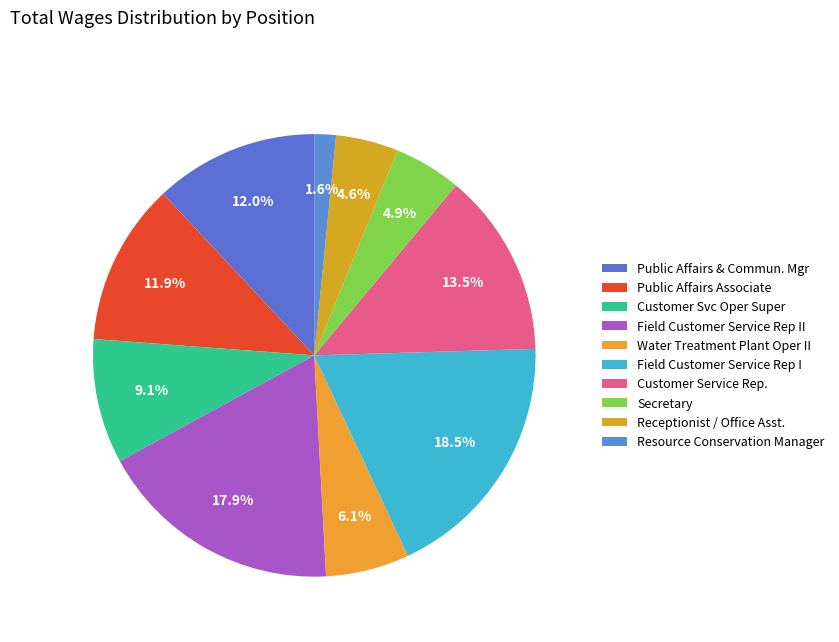

Do Field Customer Service Rep I and Public Affairs Associate together represent more than half of the pie?

No